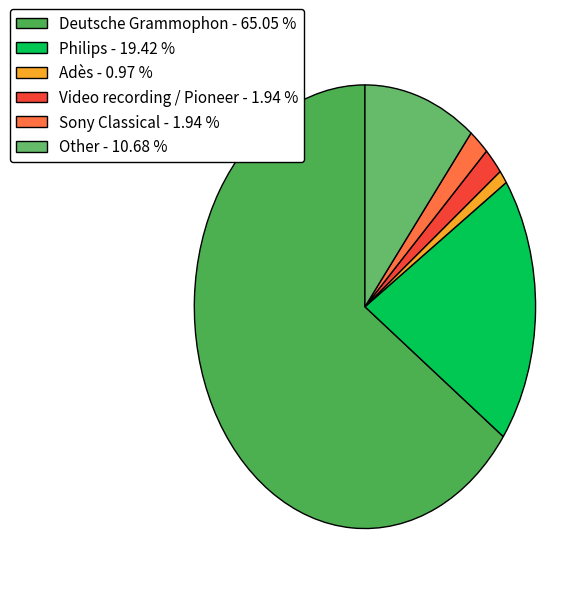

What percentage is the Philips slice, to the nearest percent?

19%